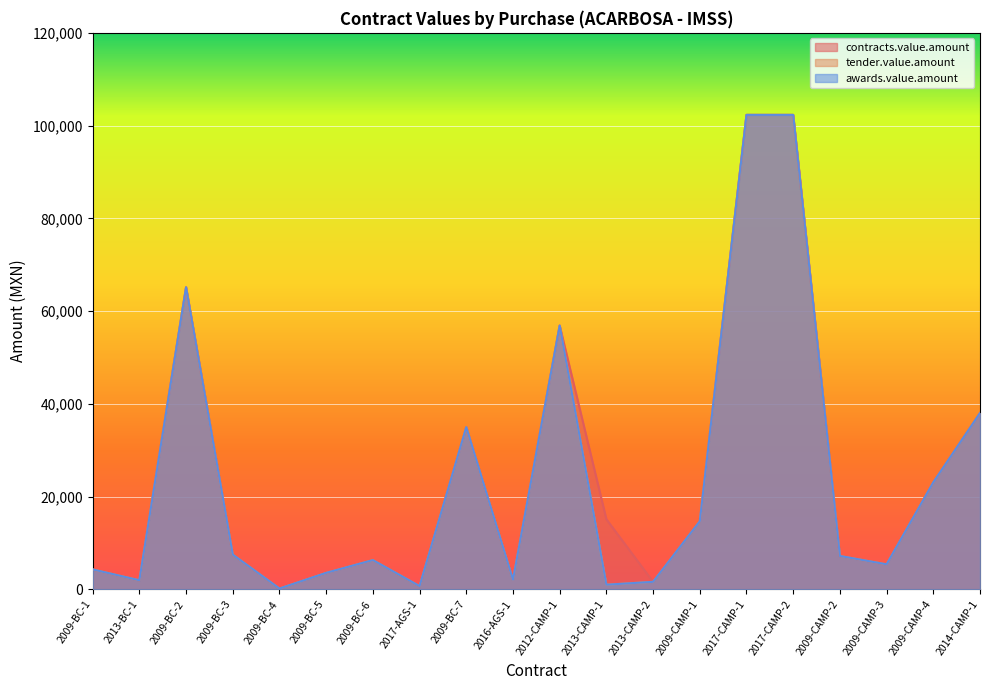

True or false: contracts.value.amount and tender.value.amount cross at least once.

False